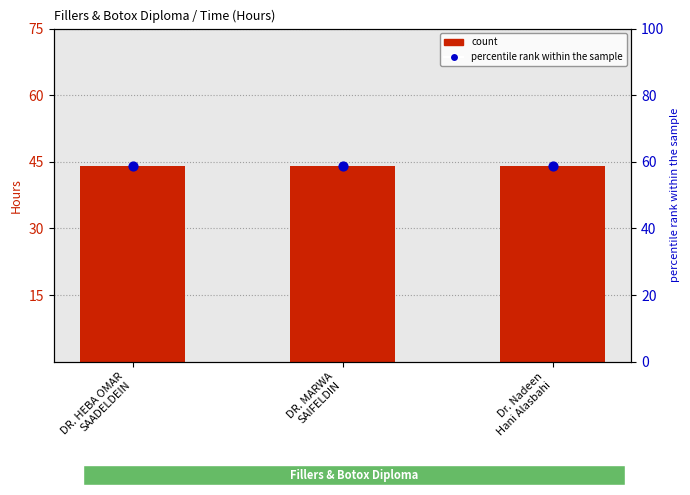

Is the value of percentile rank within the sample at DR. MARWA
SAIFELDIN greater than the value of count at Dr. Nadeen
Hani Alasbahi?

Yes